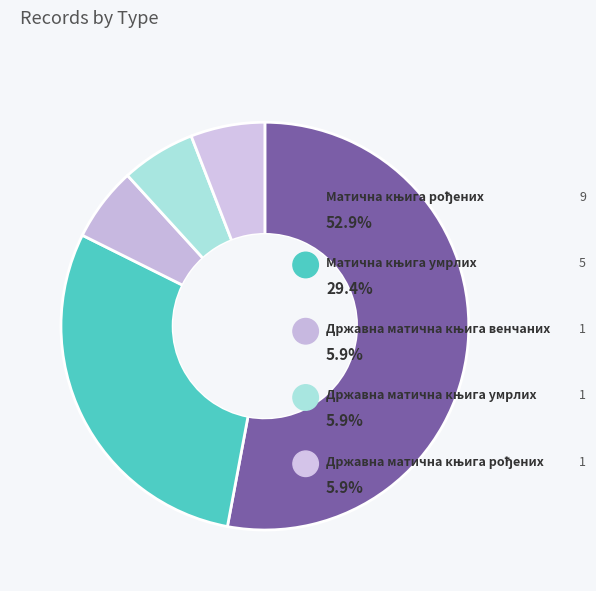

How much of the chart is everything except Државна матична књига умрлих?

94.1%